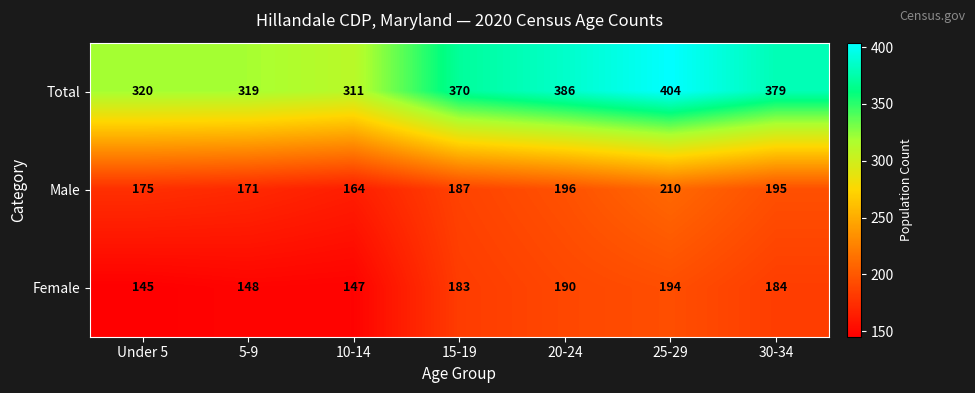

What is the sum of the Female values at Under 5 and 15-19?

328